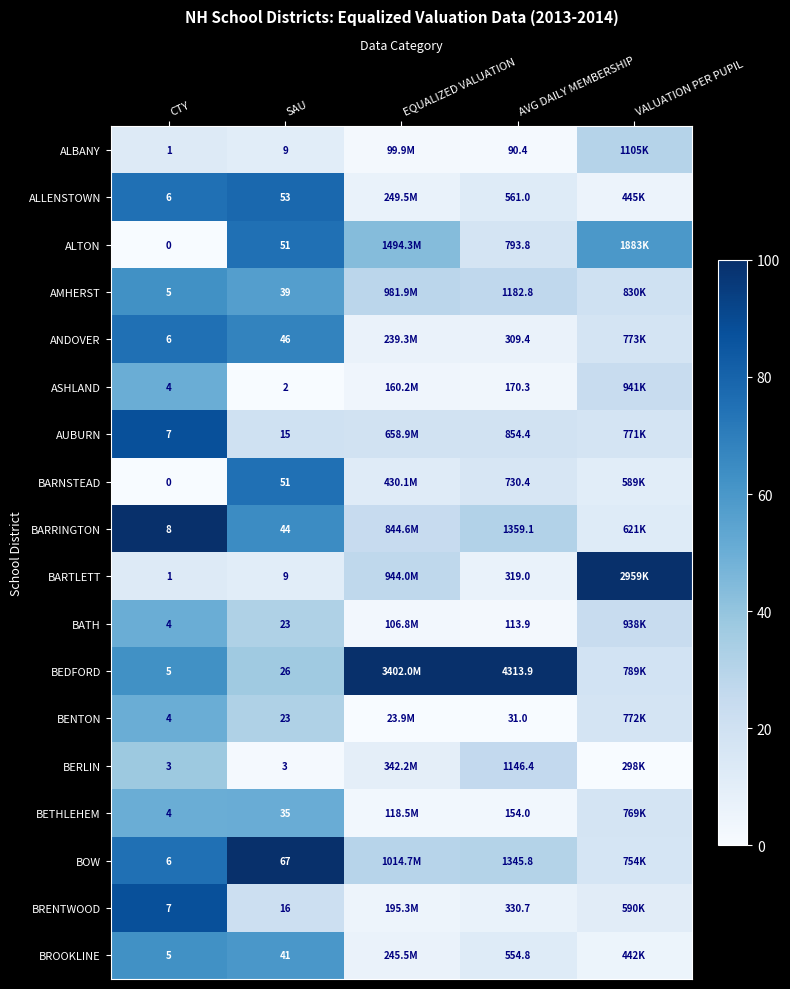

Rank the series at AVG DAILY MEMBERSHIP from lowest to highest value.

BENTON, ALBANY, BATH, BETHLEHEM, ASHLAND, ANDOVER, BARTLETT, BRENTWOOD, BROOKLINE, ALLENSTOWN, BARNSTEAD, ALTON, AUBURN, BERLIN, AMHERST, BOW, BARRINGTON, BEDFORD